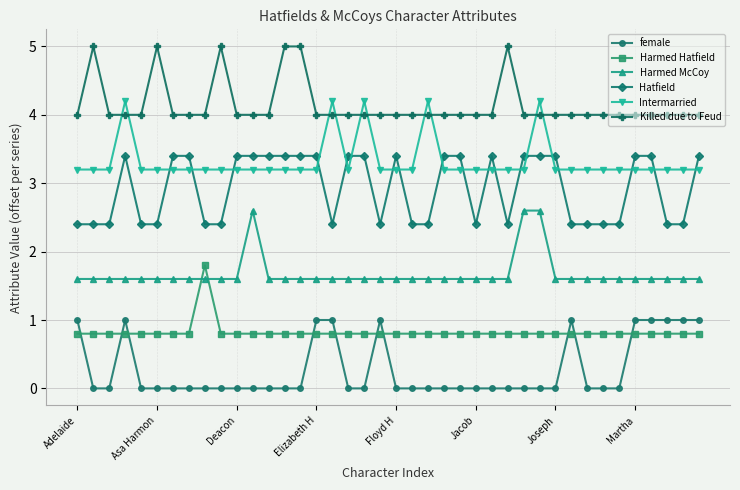

True or false: female and Harmed McCoy intersect in this chart.

False